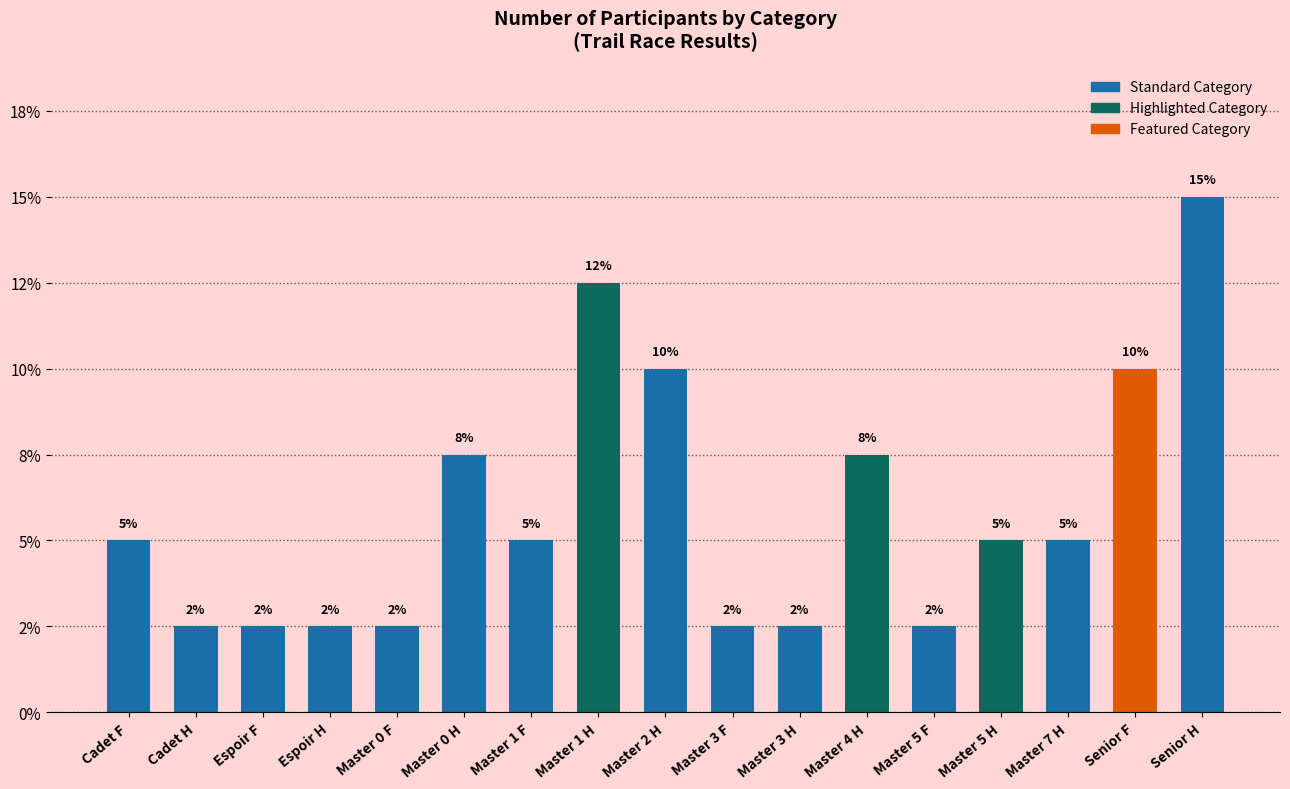

Which label corresponds to the smallest value in the chart?

Cadet H